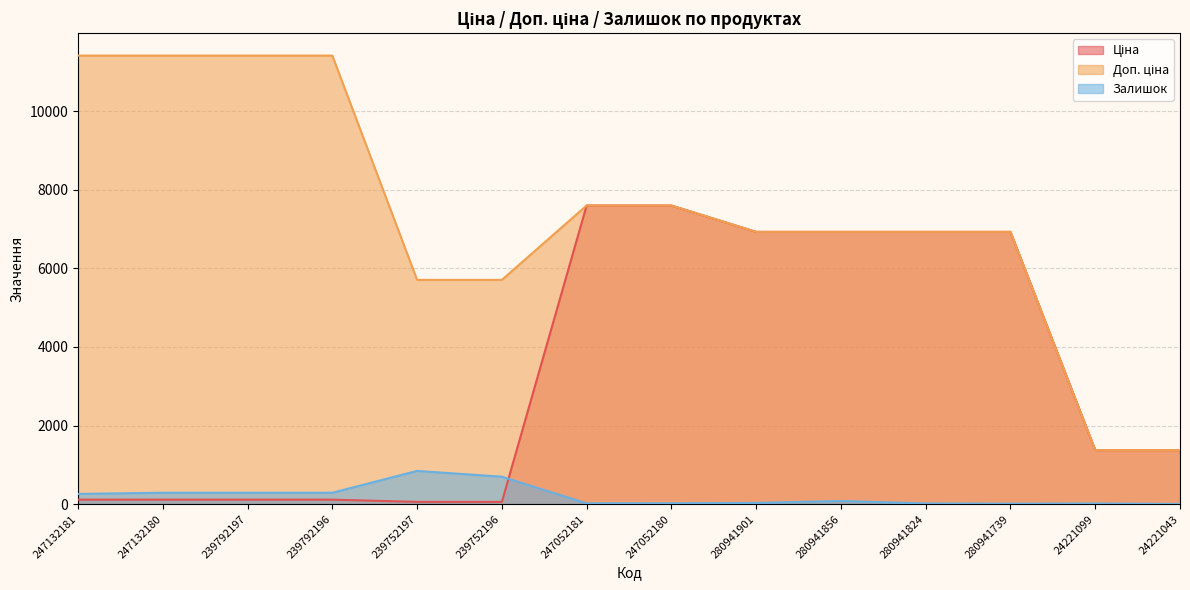

Rank the series by their average value, from lowest to highest.

Залишок, Ціна, Доп. ціна